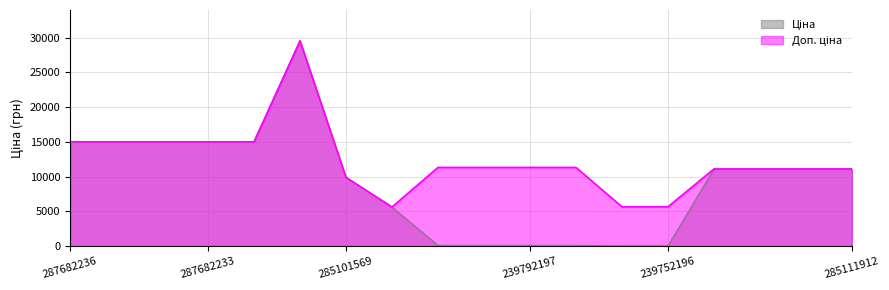

True or false: Ціна and Доп. ціна cross at least once.

False